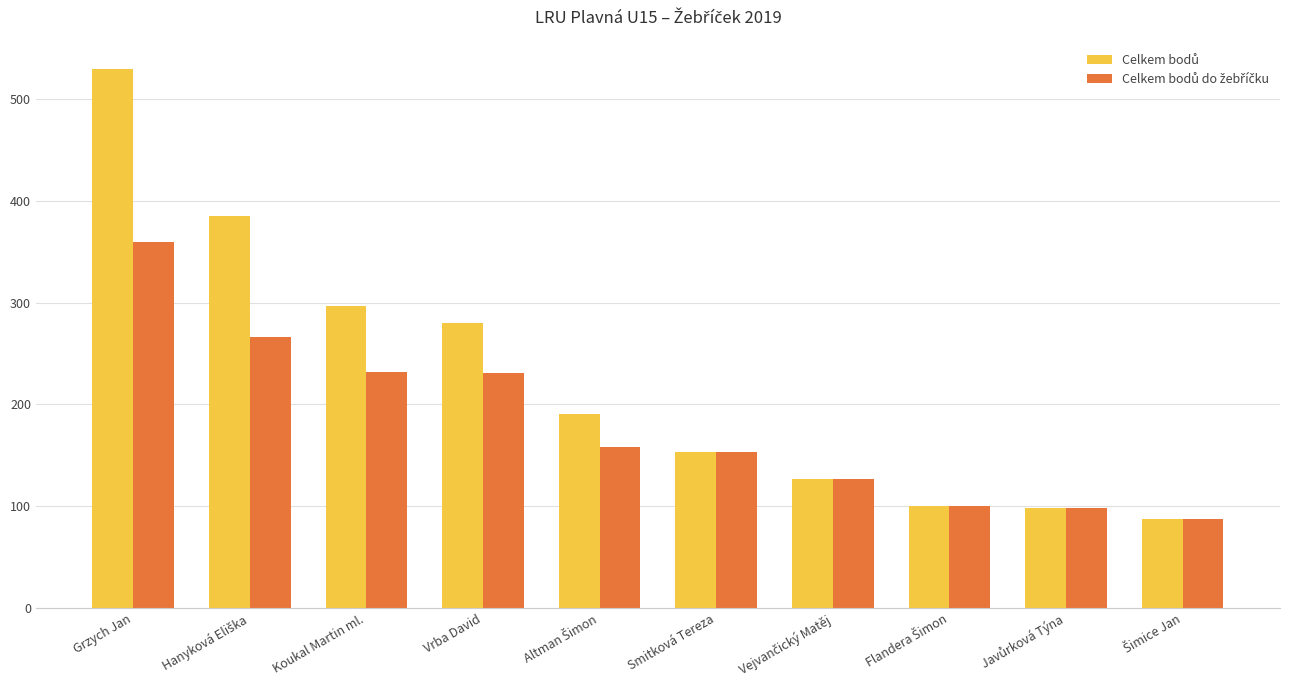

What is the greatest value displayed?

529